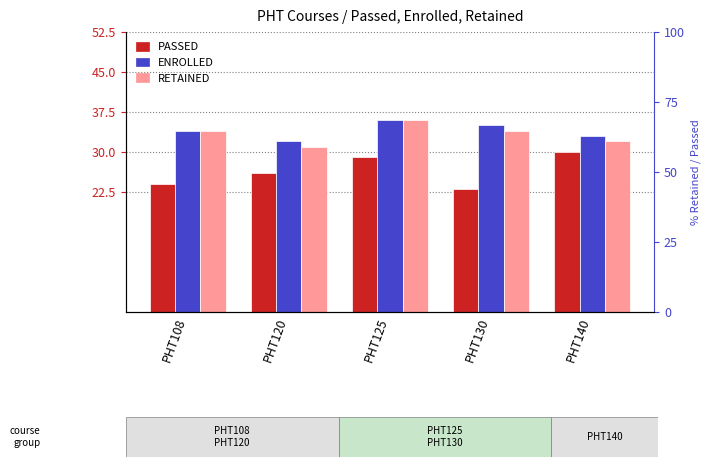

Which series has the widest spread of values?

PASSED